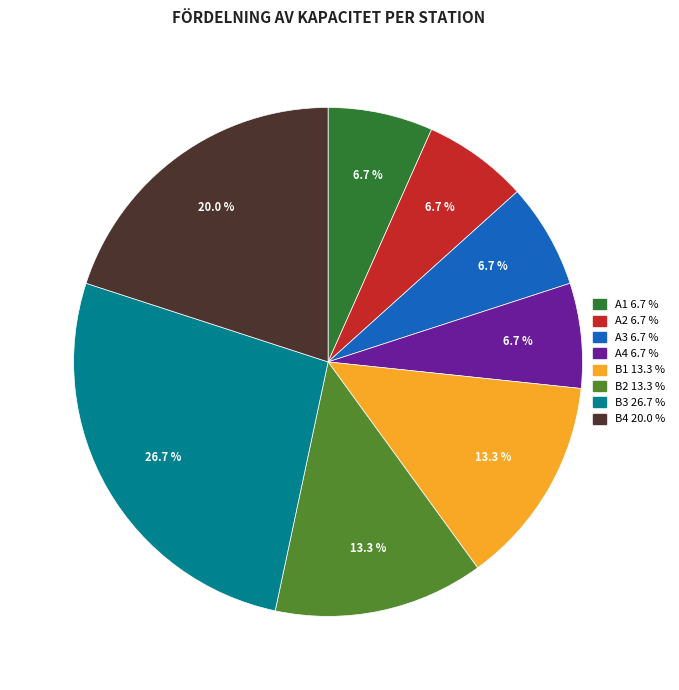

To the nearest percent, what is the difference between the A3 and B4 slice percentages?

13%